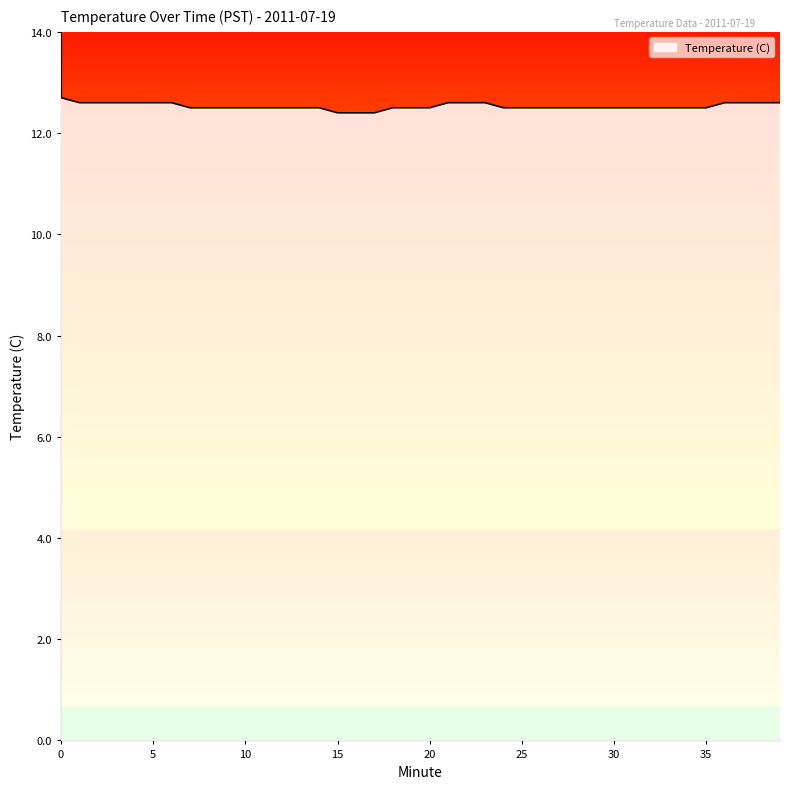

What is the maximum value shown in the chart?

12.7